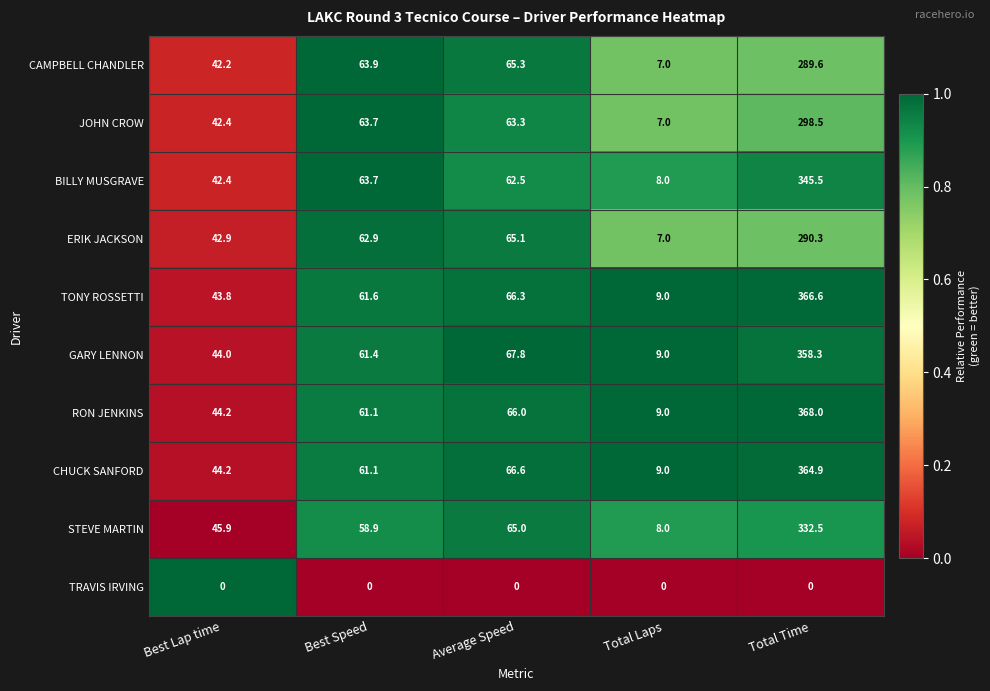

Which series has the largest total across all categories?

RON JENKINS